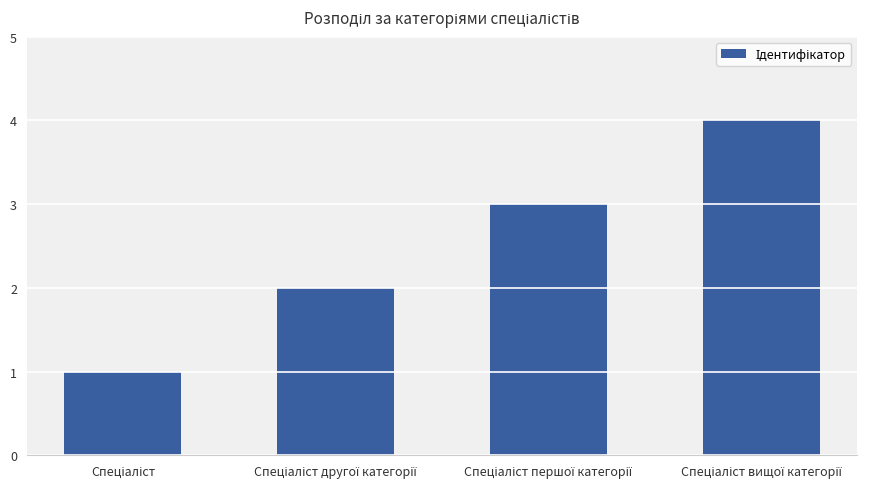

Does the chart contain stacked bars?

No